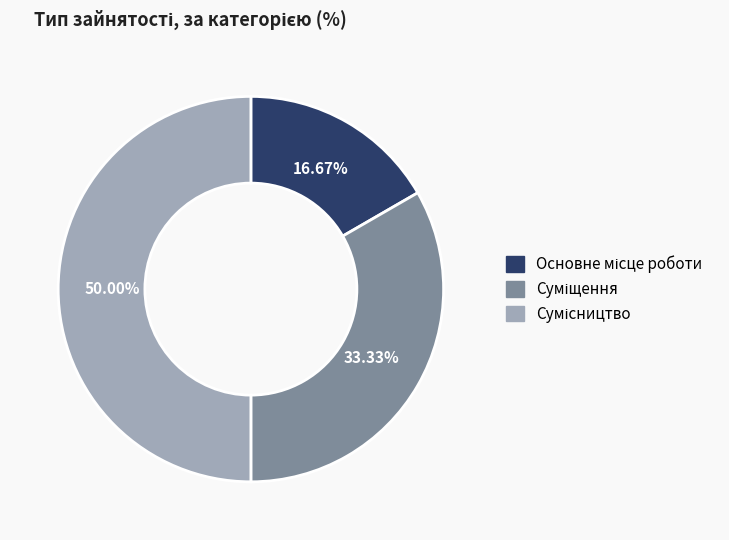

How many slices are in this pie chart?

3